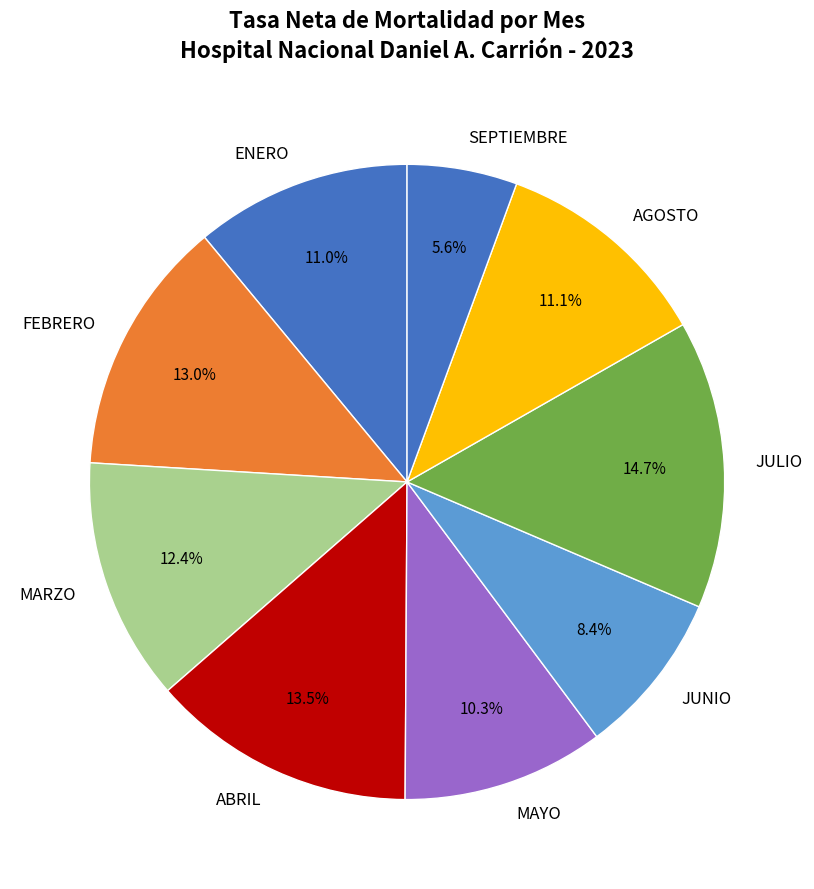

What percentage is the AGOSTO slice, to the nearest percent?

11%